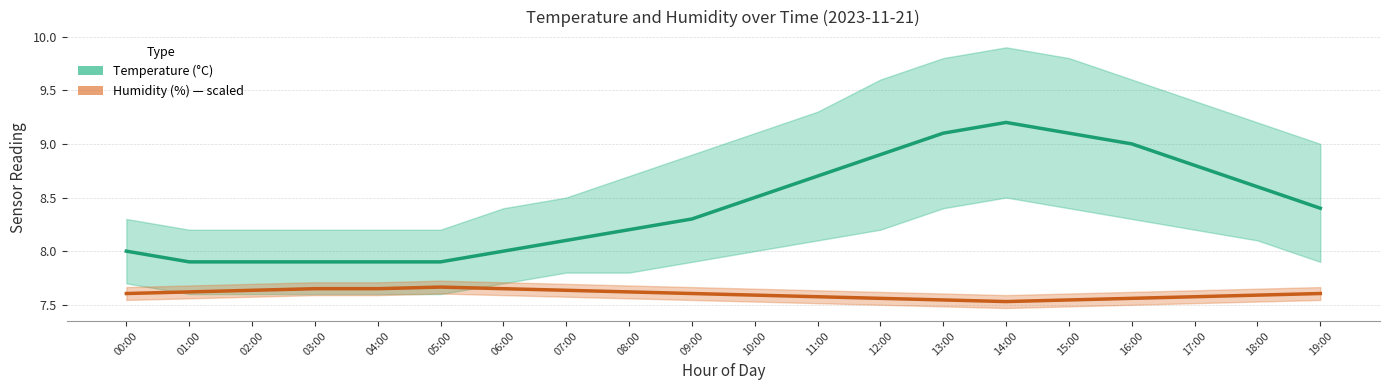

At which label is temperature closest to 8?

00:00